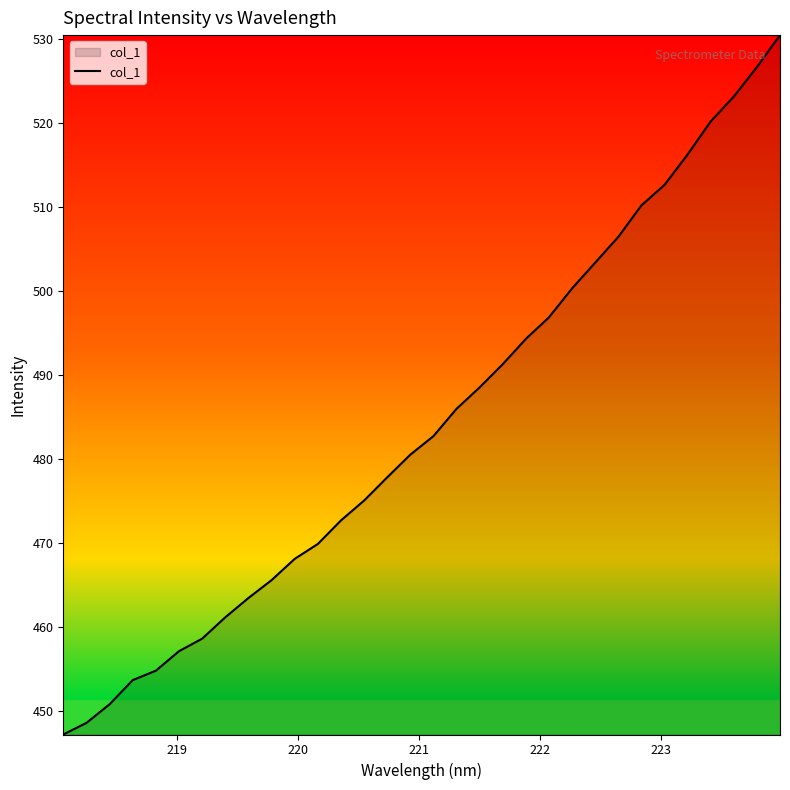

What is the greatest value displayed?

530.5